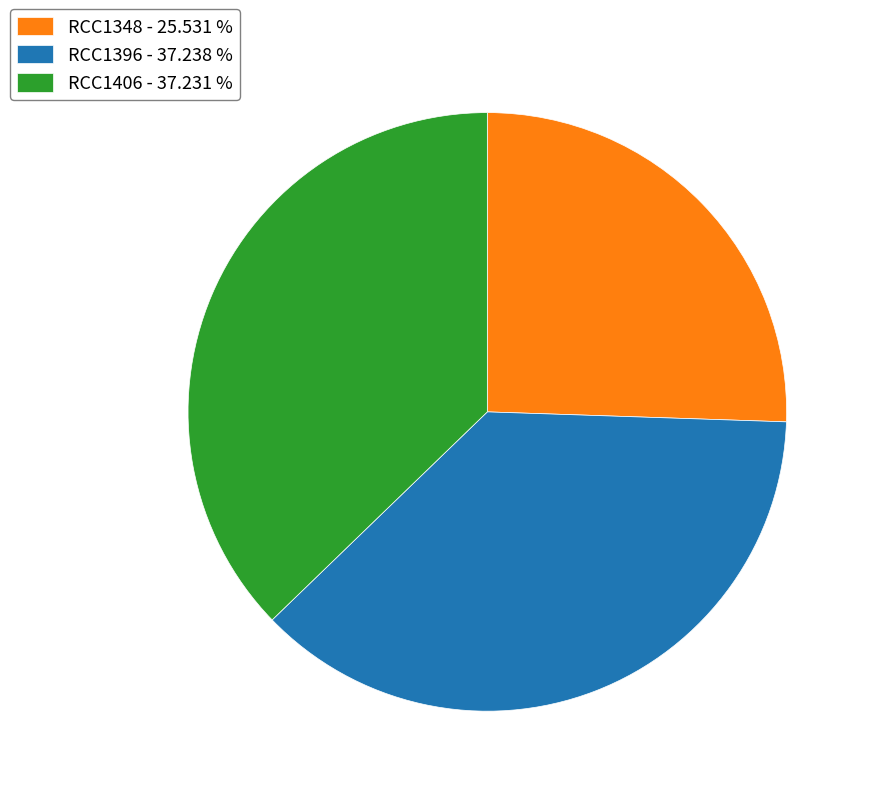

Approximately how many times larger is the value at RCC1348 compared to RCC1406?

0.7